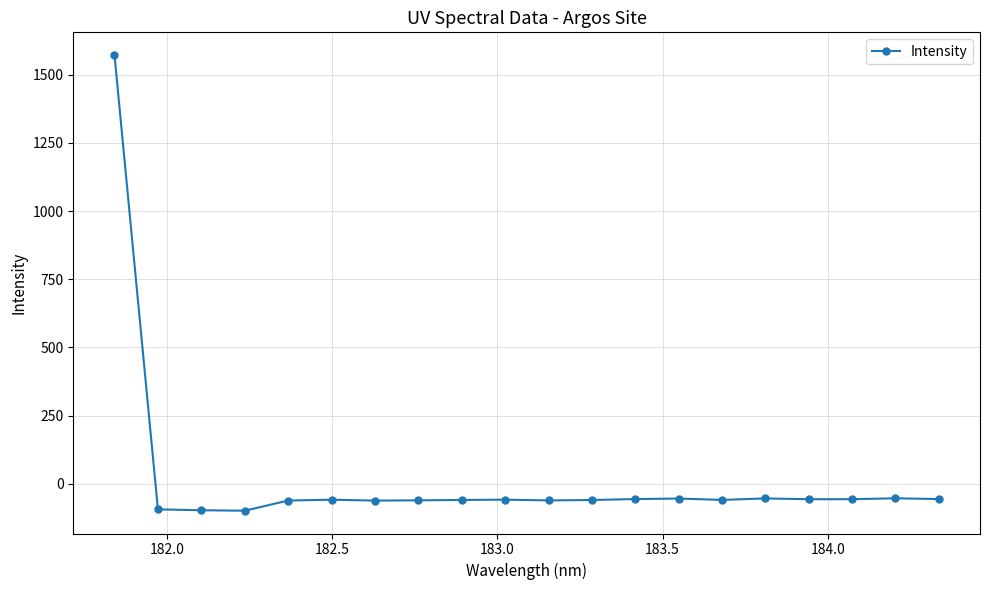

What is the value of the 20th point from the left?

-55.7